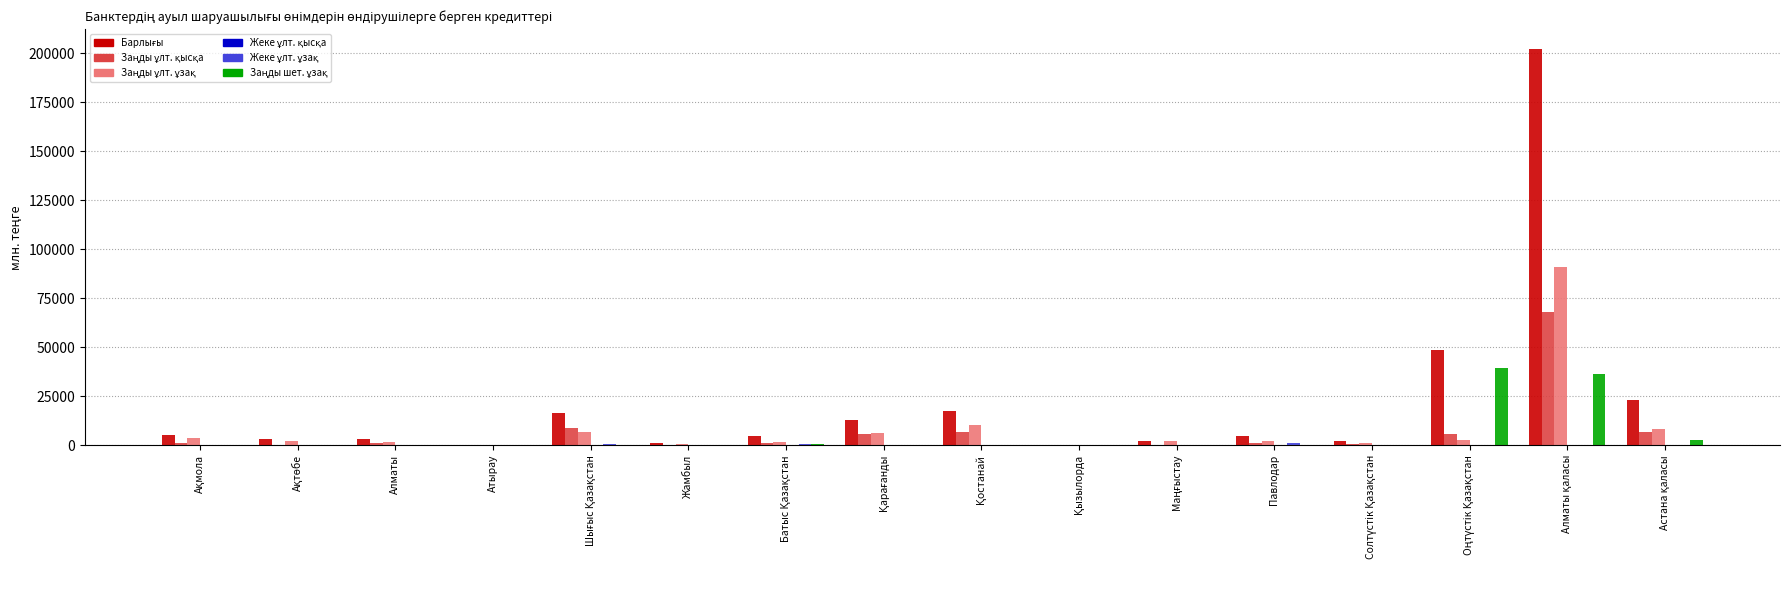

The value of Жеке ұлт. ұзақ at Оңтүстік Қазақстан is 228.3. True or false?

True